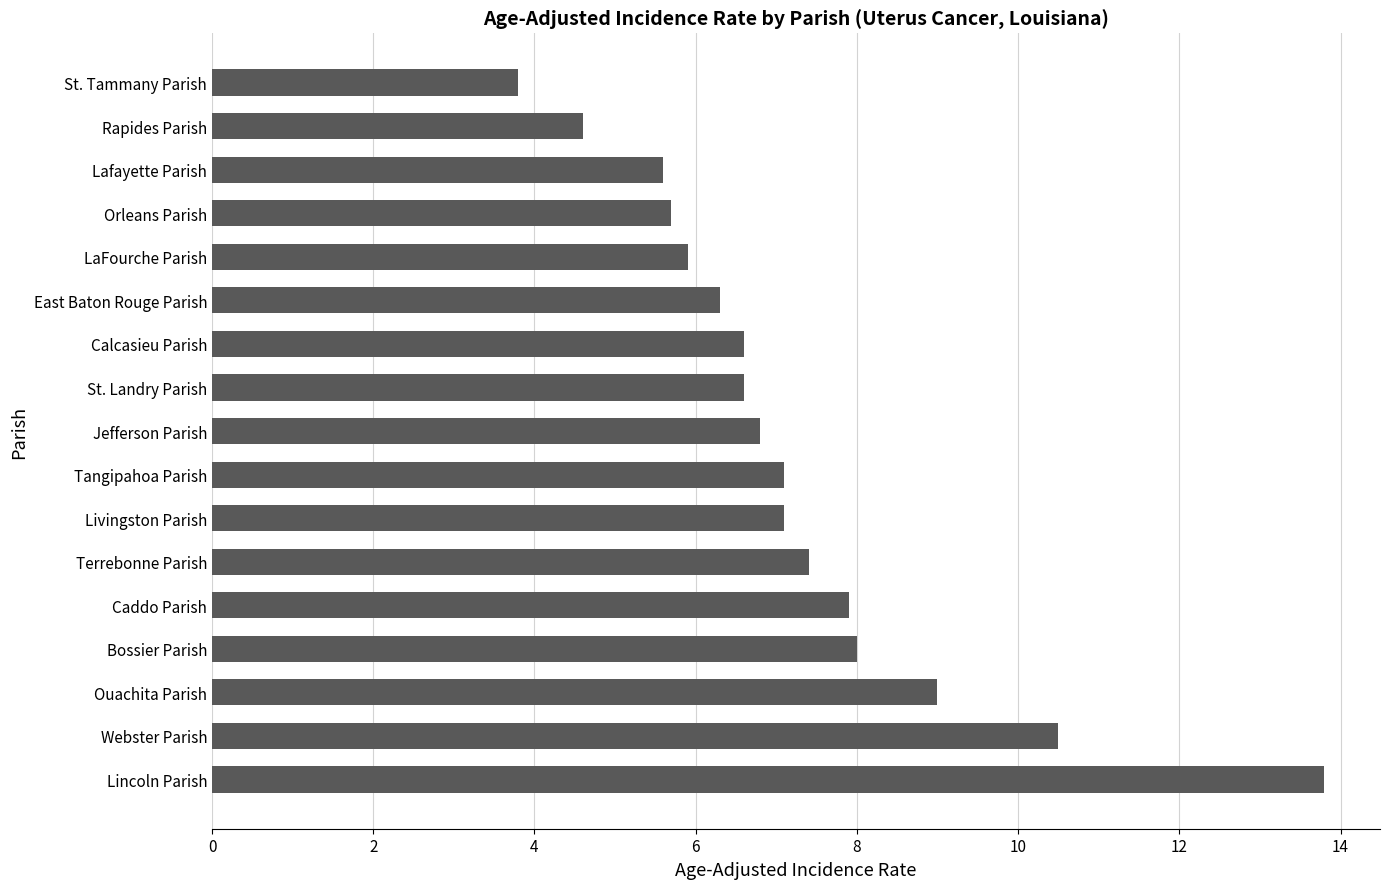

Which label corresponds to the smallest value in the chart?

St. Tammany Parish